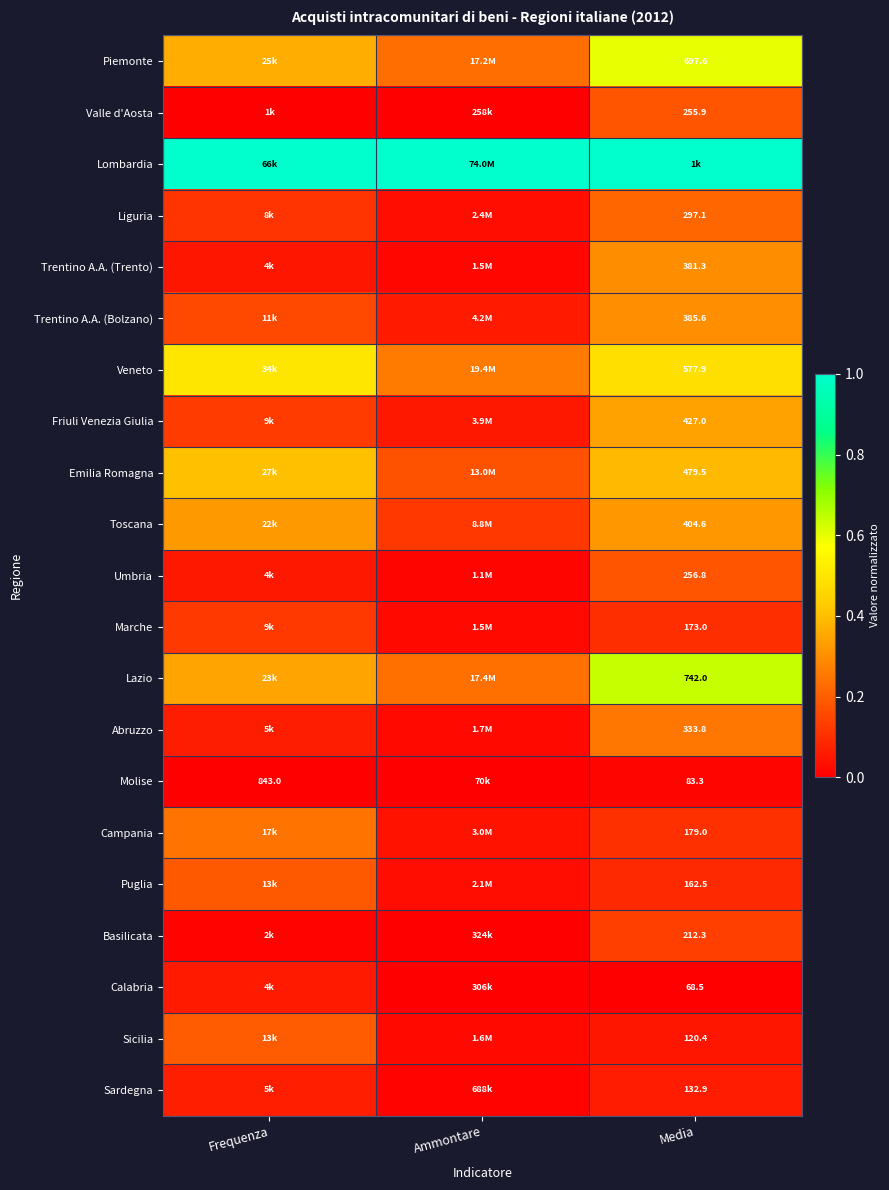

Is the value of Calabria at Media greater than the value of Trentino A.A. (Trento) at Media?

No